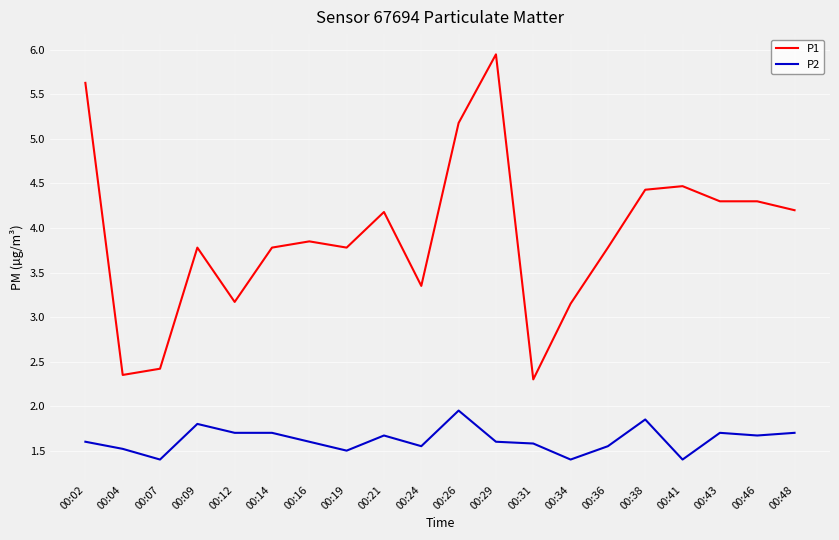

What is the average value of the P2 series?

1.6